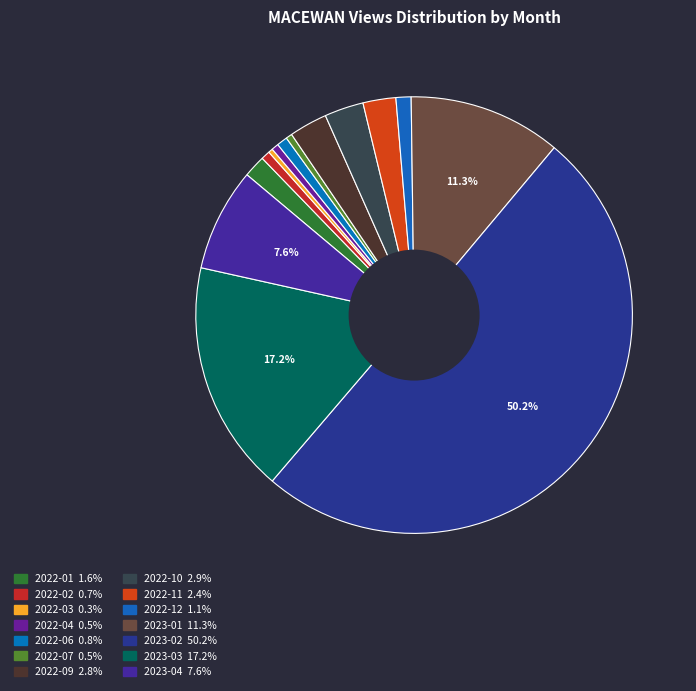

Count the number of slices in the pie.

14